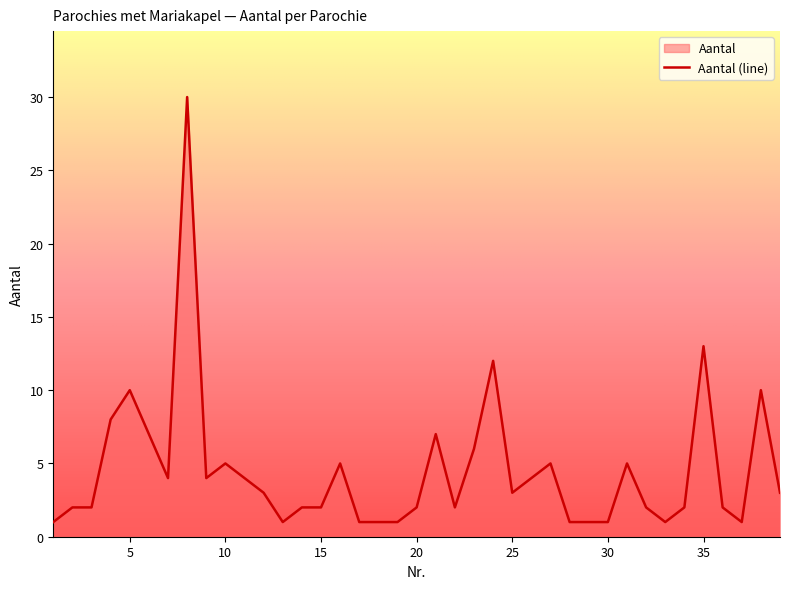

True or false: the data shows 9 at 23.

False